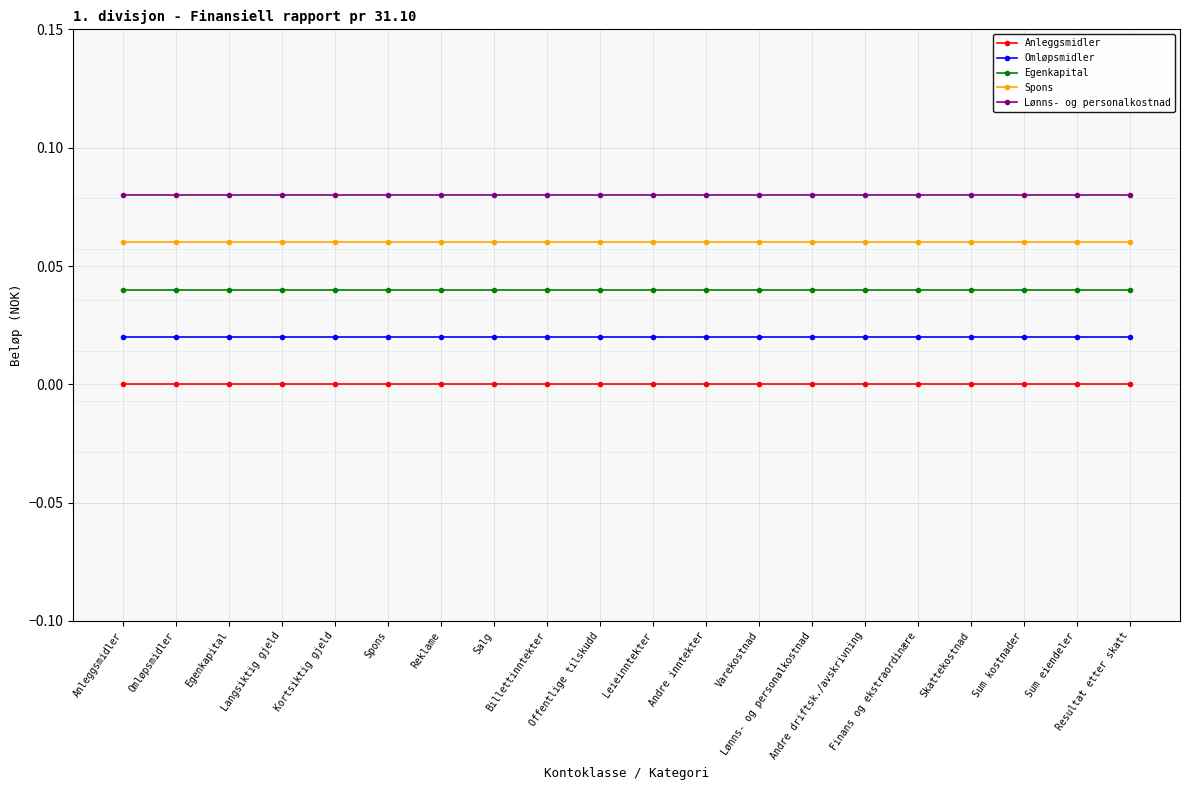

Which series has the largest total across all categories?

Lønns- og personalkostnad